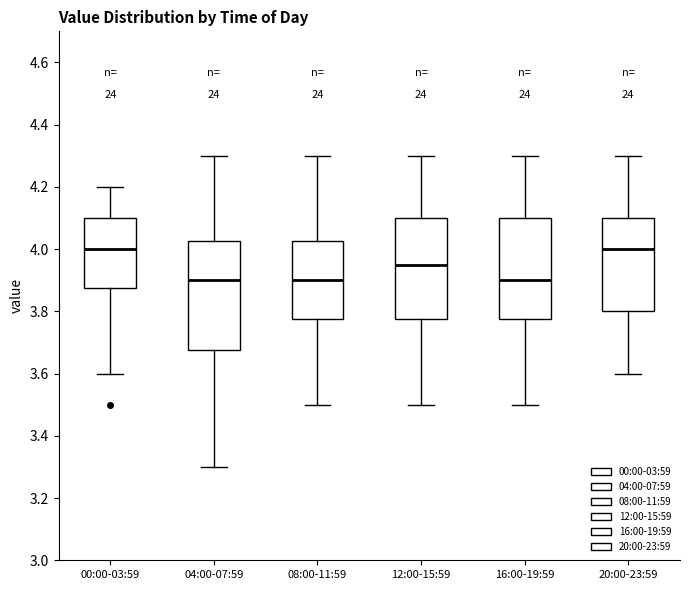

Reading left to right, read every box against the y-axis: the position of its median line, the range the box covers, and the ends of its whiskers. The values are not printed on the chart, so give them approximately, as read against the axis.

00:00-03:59: median 4.00, box 3.88 to 4.10, whiskers 3.60 to 4.20
04:00-07:59: median 3.90, box 3.68 to 4.02, whiskers 3.30 to 4.30
08:00-11:59: median 3.90, box 3.78 to 4.02, whiskers 3.50 to 4.30
12:00-15:59: median 3.96, box 3.78 to 4.10, whiskers 3.50 to 4.30
16:00-19:59: median 3.90, box 3.78 to 4.10, whiskers 3.50 to 4.30
20:00-23:59: median 4.00, box 3.80 to 4.10, whiskers 3.60 to 4.30